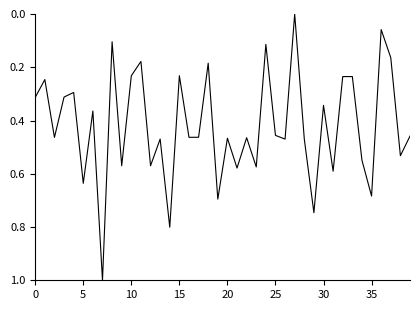

What is the difference between the maximum and minimum values?

1.0